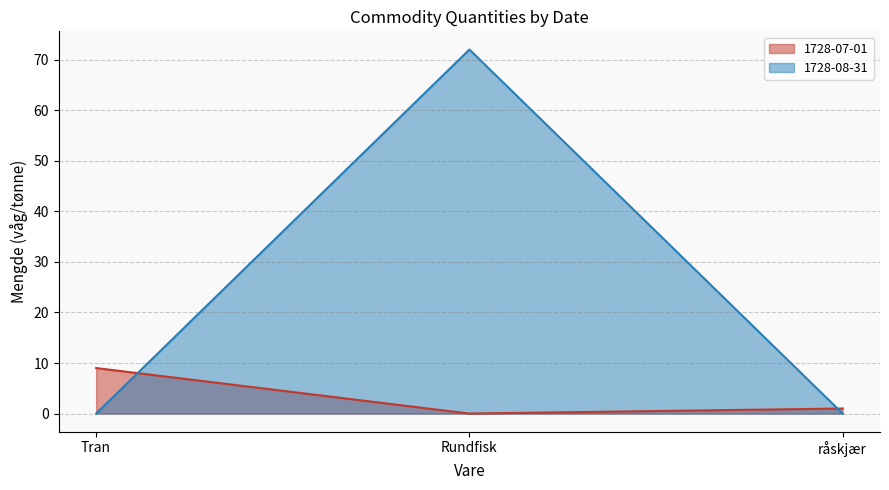

Which series has the widest spread of values?

1728-08-31